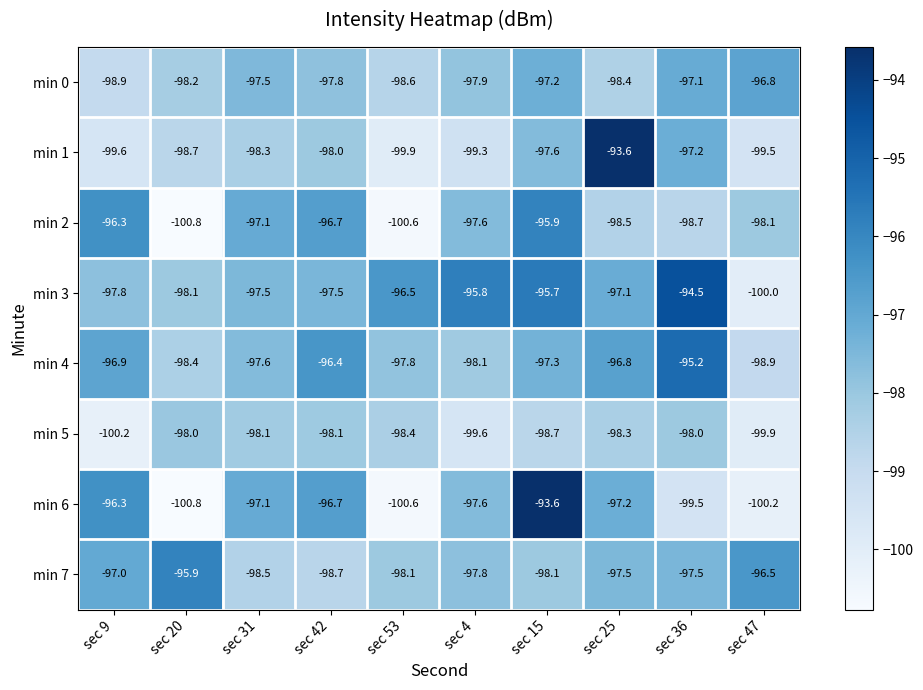

What value does the min 1 series have at sec 4?

-99.3